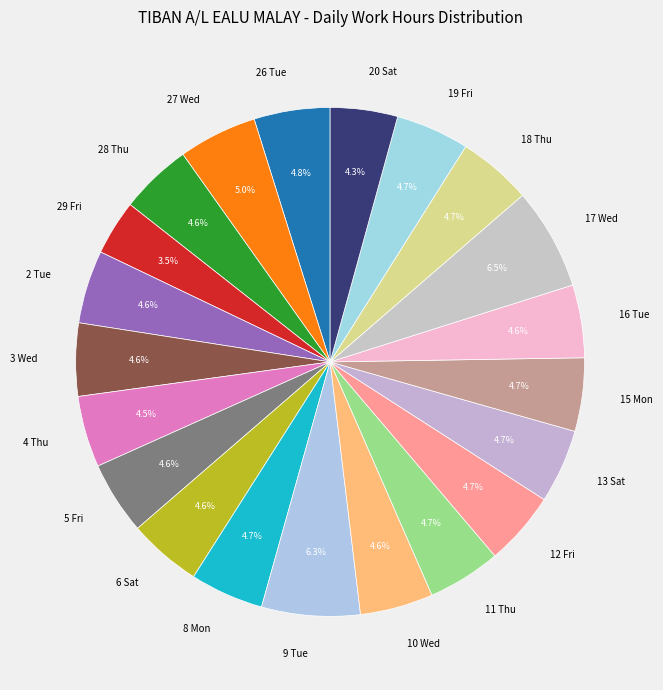

Is there any slice that represents more than half of the pie?

No